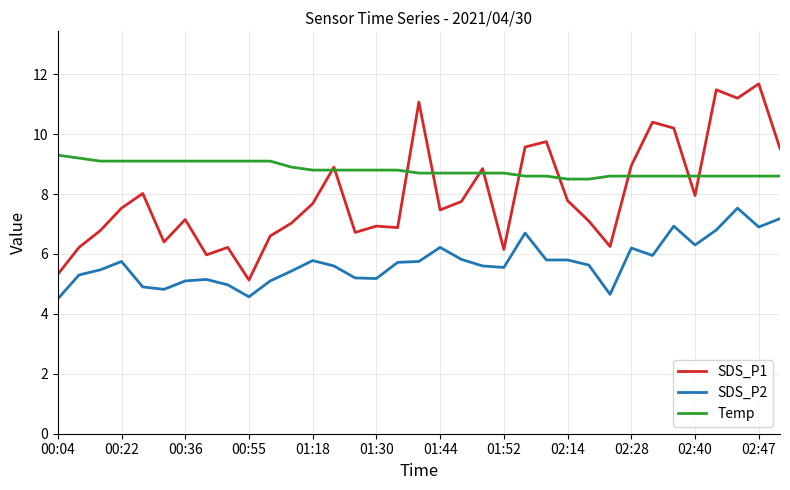

List the series in order of their peak value, highest first.

SDS_P1, Temp, SDS_P2